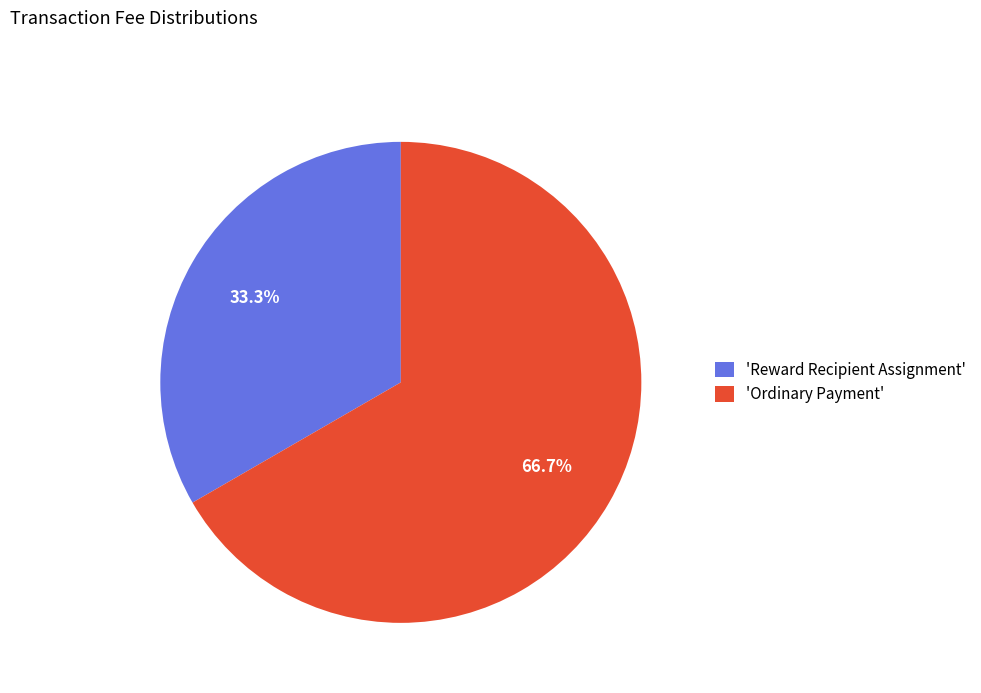

What is the largest slice in the pie chart?

'Ordinary Payment'